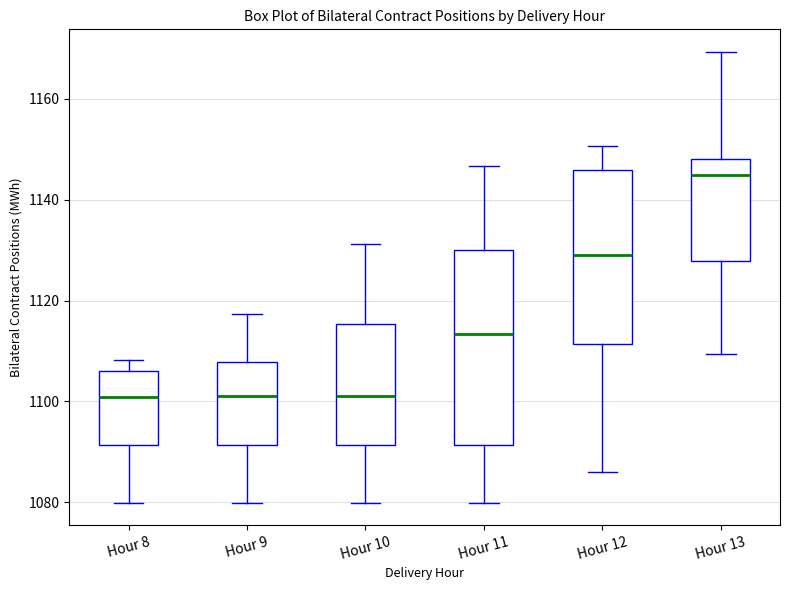

Which box is the tallest, from its lower edge to its upper edge?

Hour 11